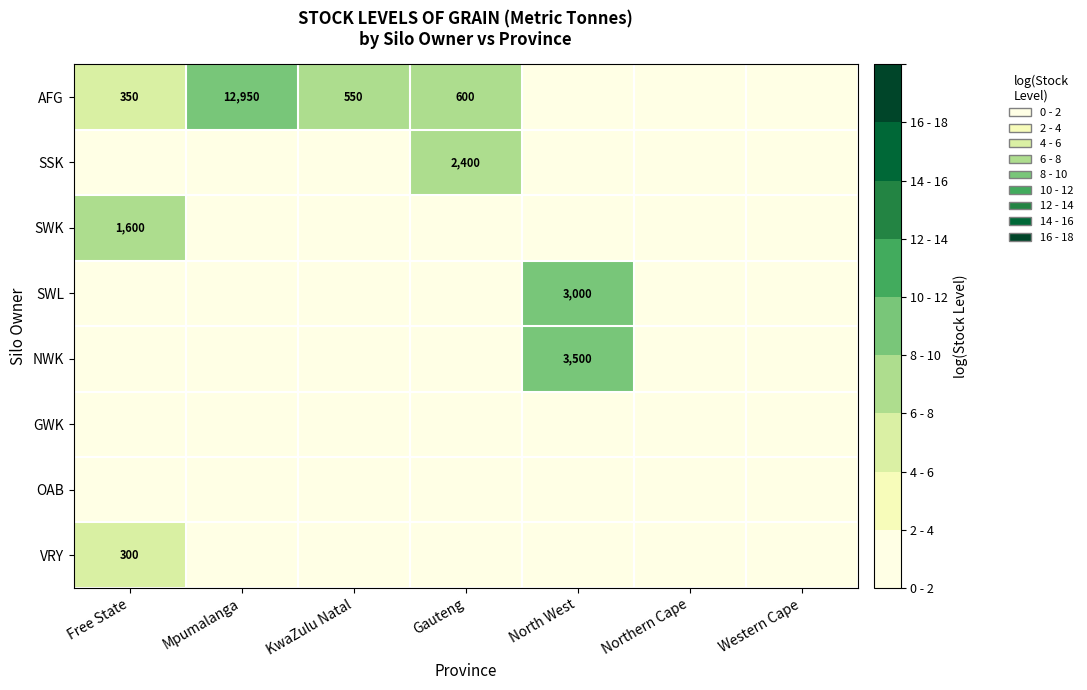

Is it true that SWK equals 1600 at Free State?

True